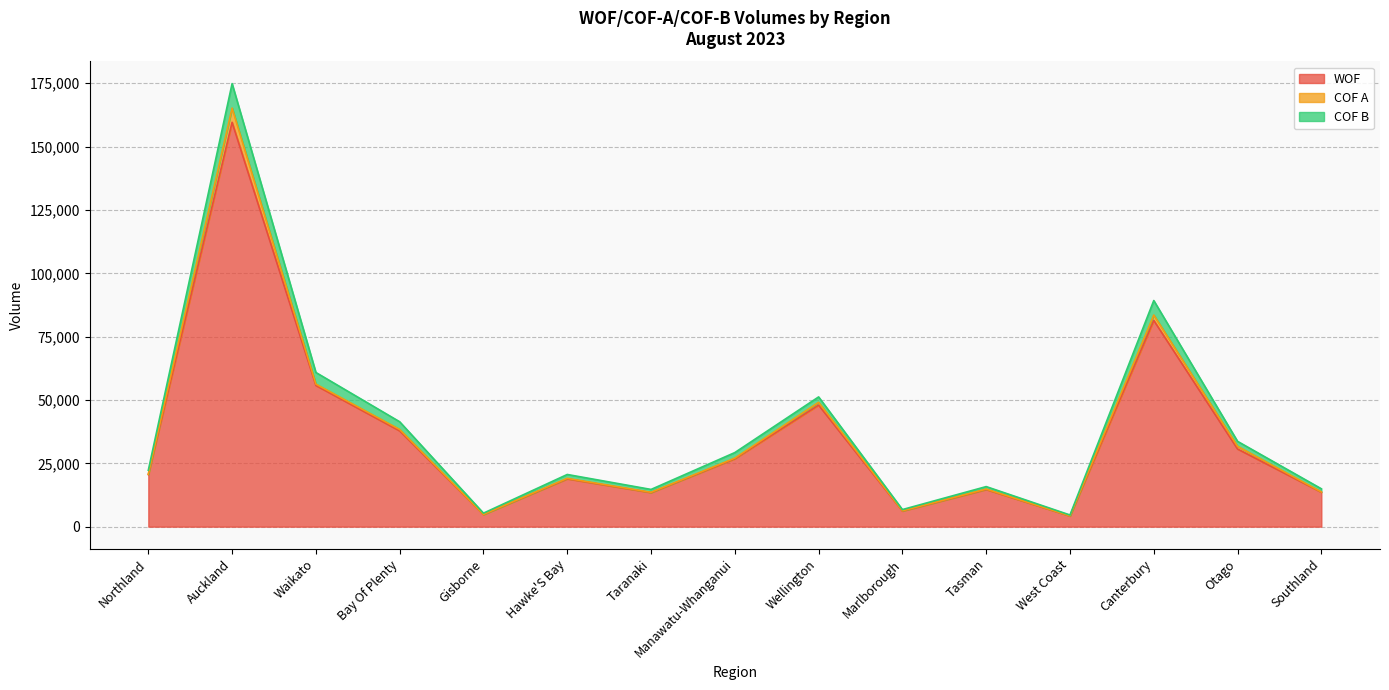

What is the greatest value displayed?

174867